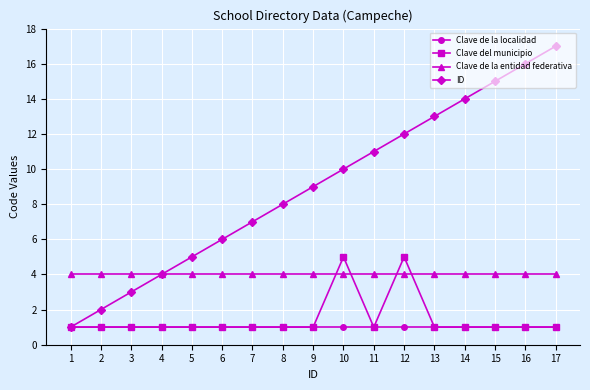

Read the Clave del municipio value at 3.

1